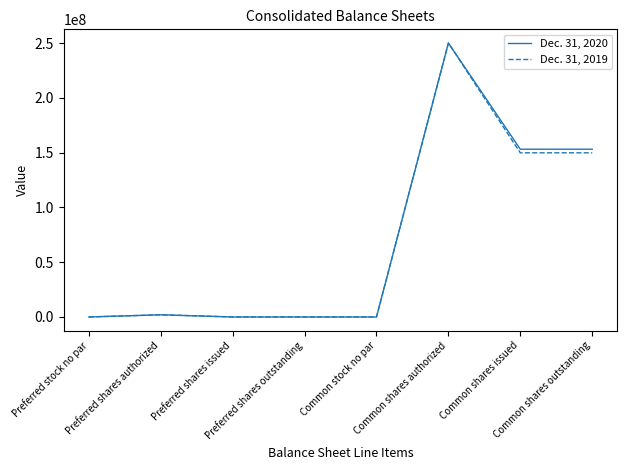

Is it true that Dec. 31, 2020 equals 162002777 at Preferred stock no par?

False